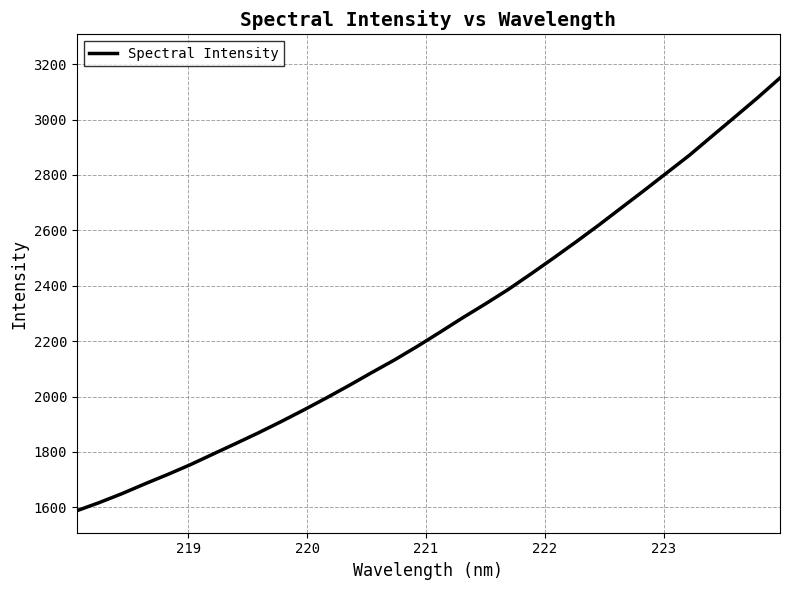

What is the minimum value shown in the chart?

1587.7